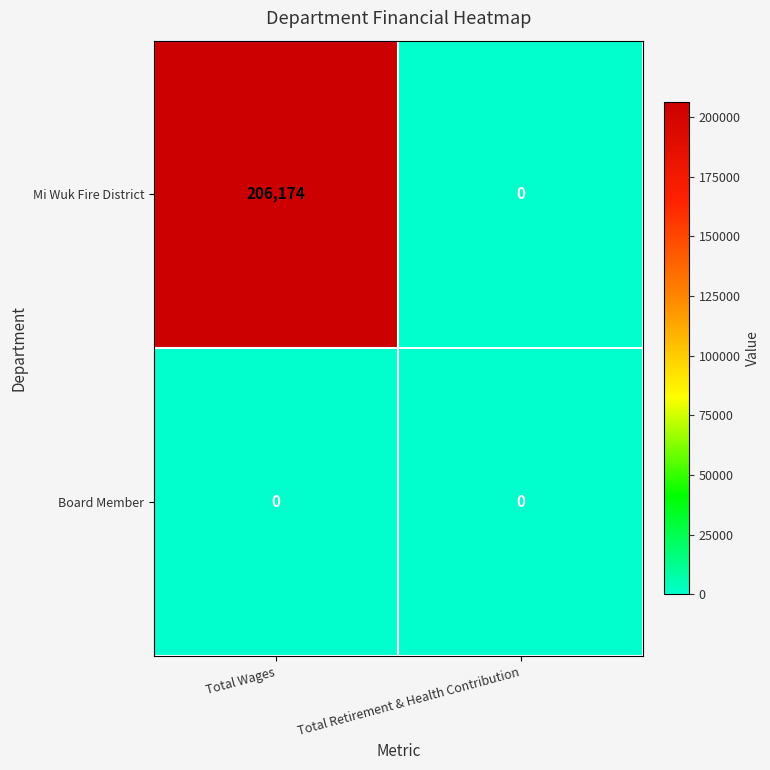

List the series in order of their peak value, highest first.

Mi Wuk Fire District, Board Member